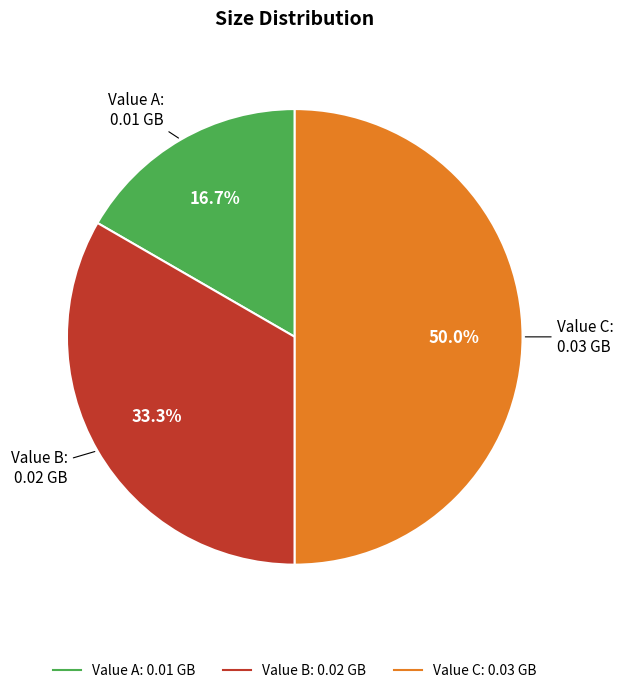

To the nearest percent, what portion does Value A represent?

17%